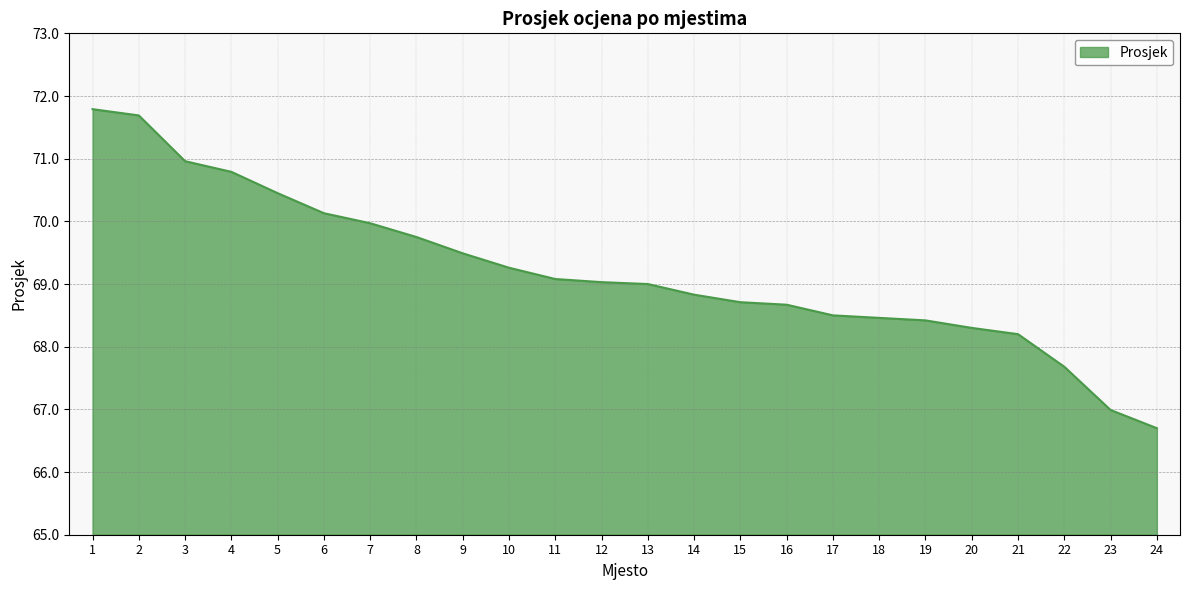

What is the maximum value shown in the chart?

71.8